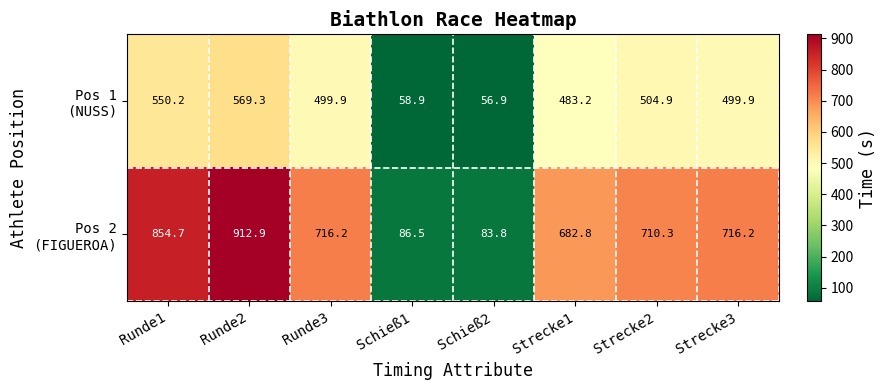

What is the total value across all series at Strecke3?

1216.1